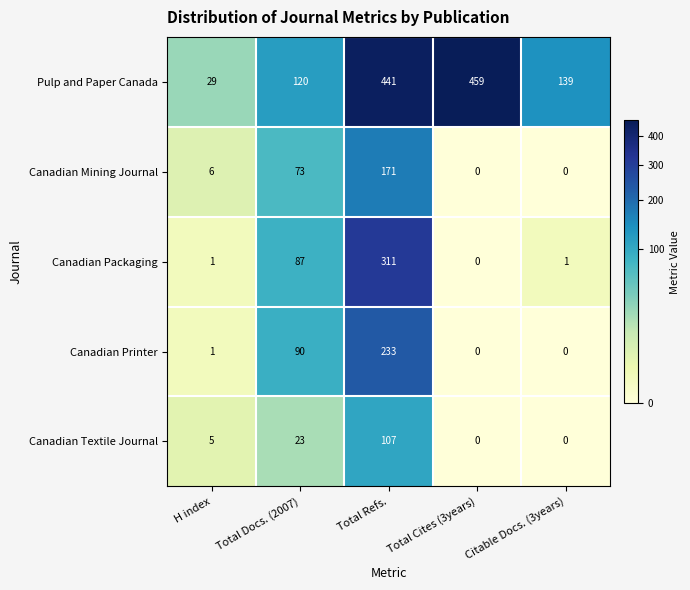

What is the sum of all Canadian Printer values?

324